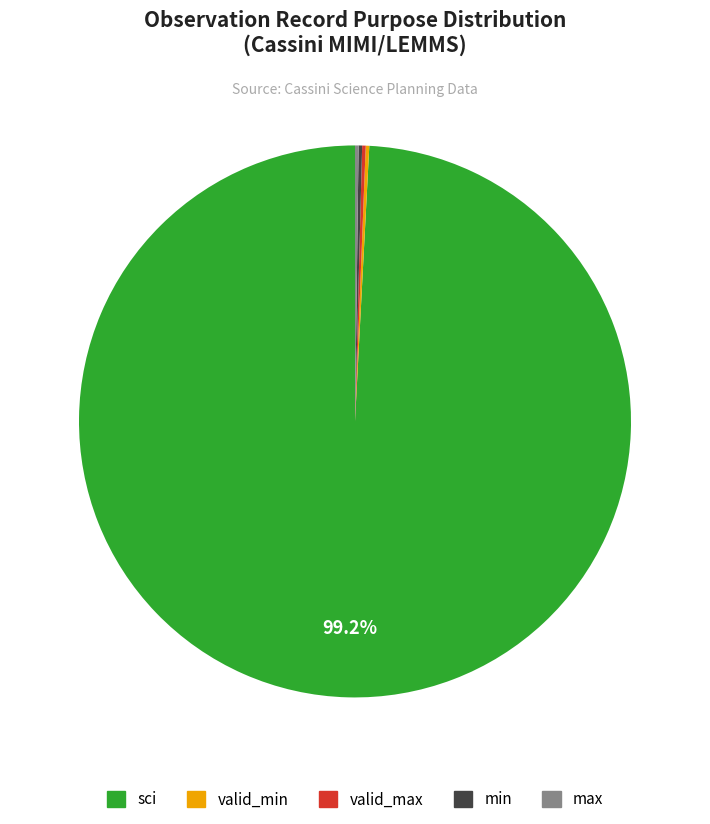

Does any single category account for the majority?

Yes